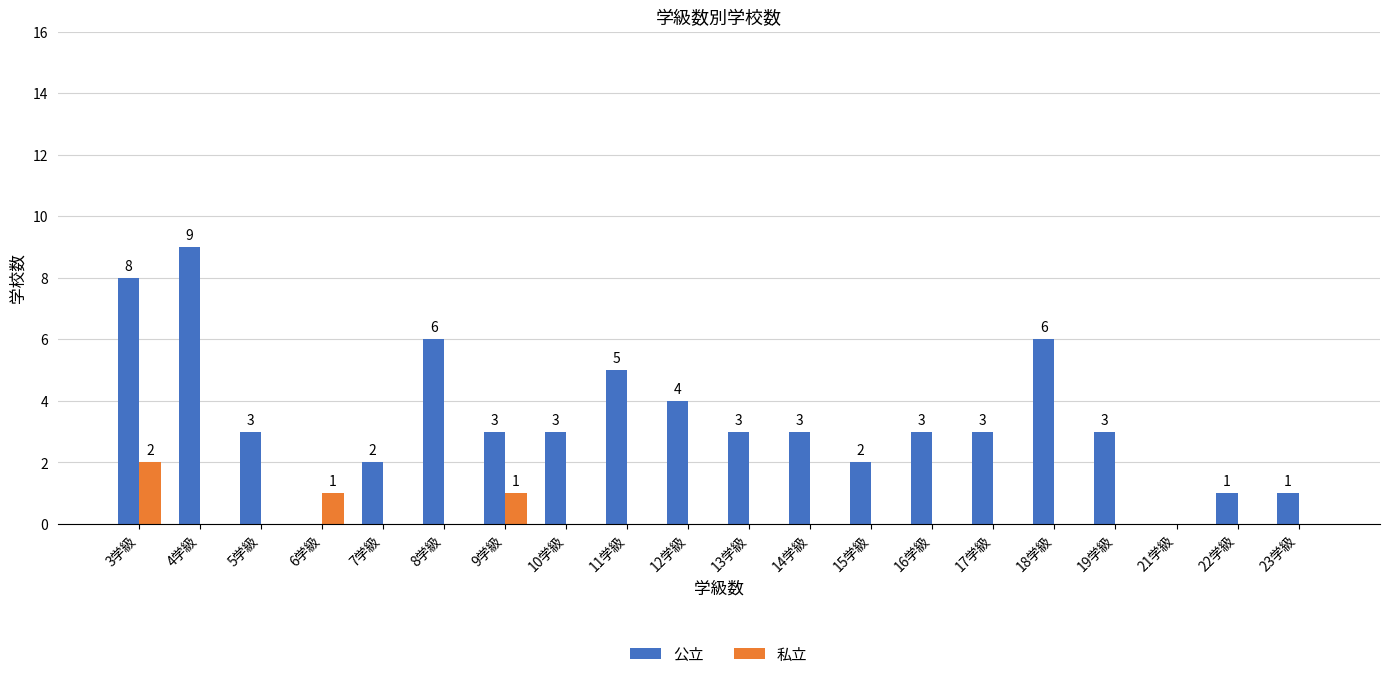

Reading left to right, extract all data points from this chart.

公立: 3学級=8	4学級=9	5学級=3	6学級=0	7学級=2	8学級=6	9学級=3	10学級=3	11学級=5	12学級=4	13学級=3	14学級=3	15学級=2	16学級=3	17学級=3	18学級=6	19学級=3	21学級=0	22学級=1	23学級=1
私立: 3学級=2	4学級=0	5学級=0	6学級=1	7学級=0	8学級=0	9学級=1	10学級=0	11学級=0	12学級=0	13学級=0	14学級=0	15学級=0	16学級=0	17学級=0	18学級=0	19学級=0	21学級=0	22学級=0	23学級=0